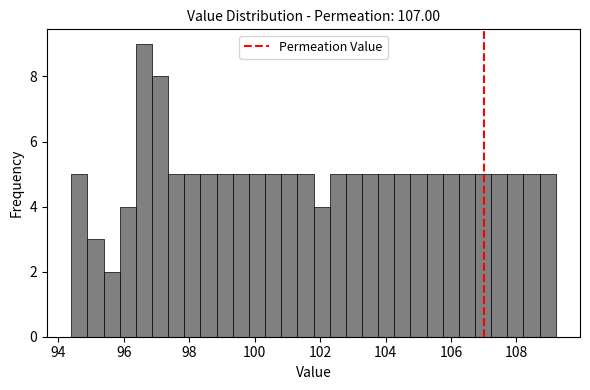

Around what value on the x-axis is the tallest bar? Give the approximate position of its centre, as read against the axis.

96.6